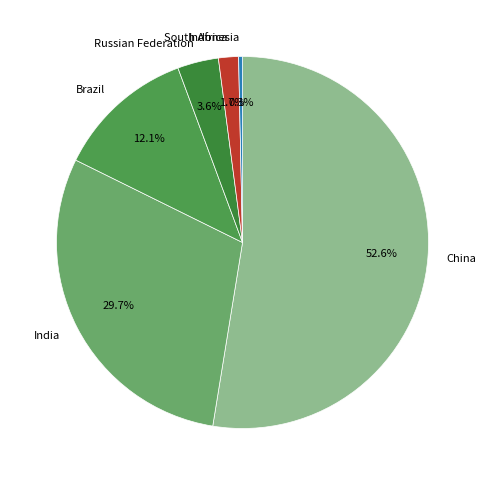

Which slice is the smallest?

Indonesia